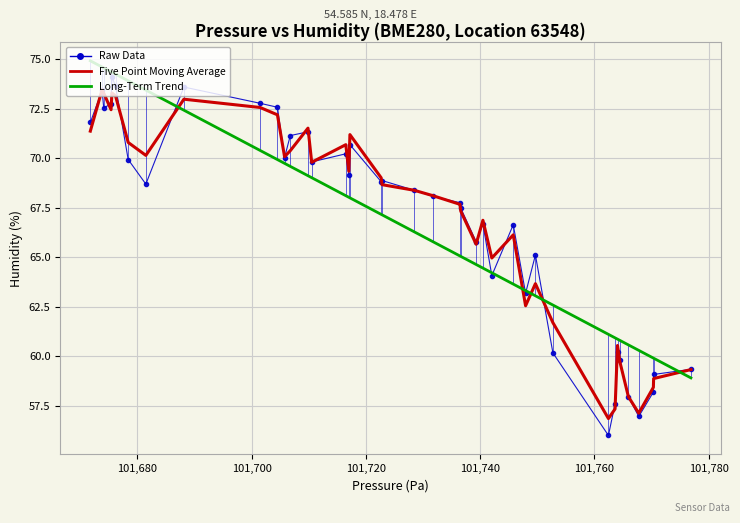

Which series has the widest spread of values?

Raw Data